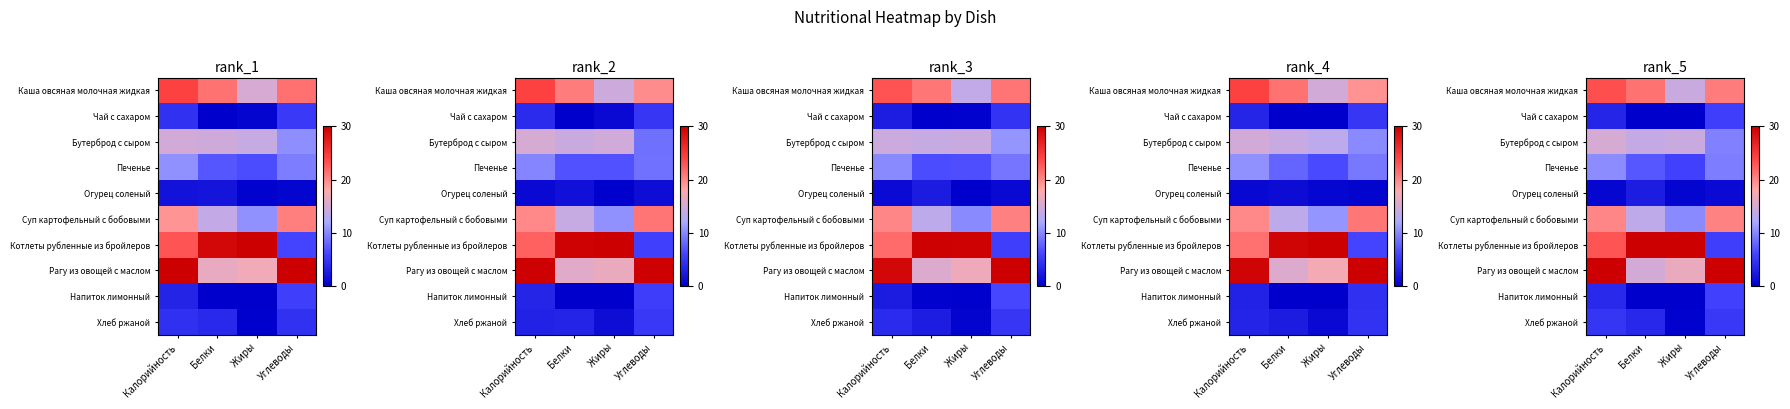

True or false: row_0 has a value of 23.4 at Калорийность.

True